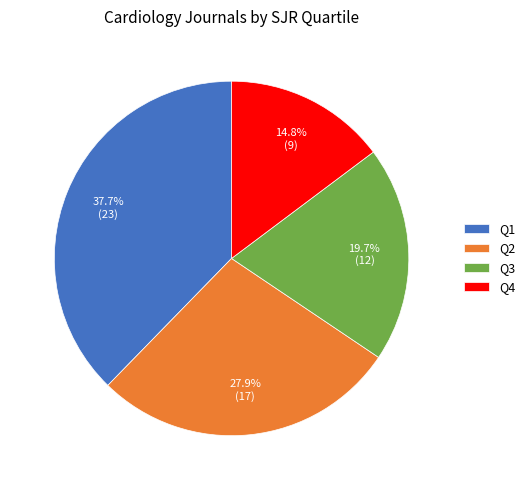

Approximately how many times larger is the value at Q2 compared to Q1?

0.7